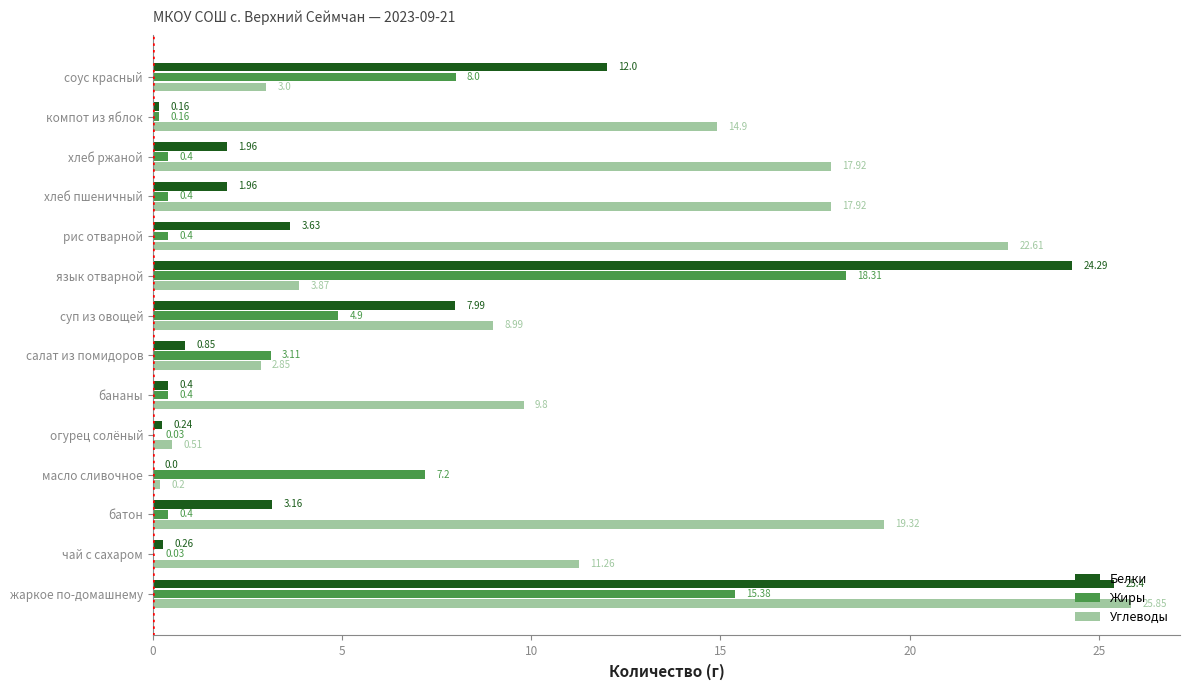

Which series changed the most between огурец солёный and соус красный?

Белки